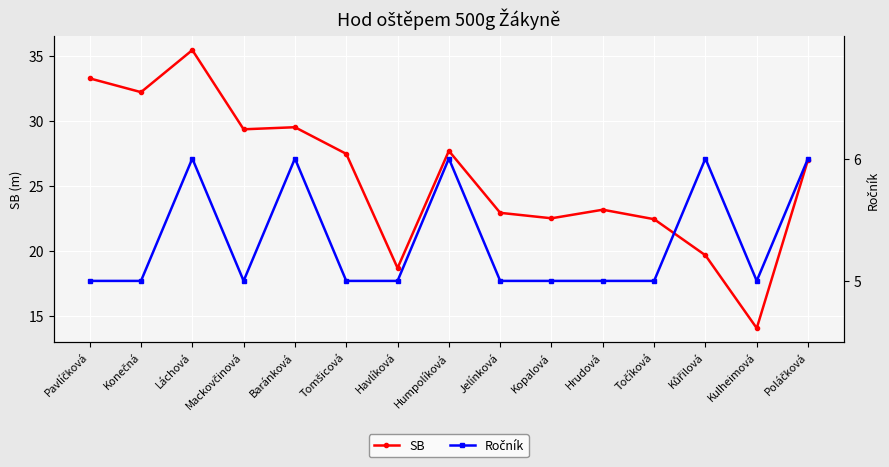

What is the label of the 5th point from the right?

Hrudová